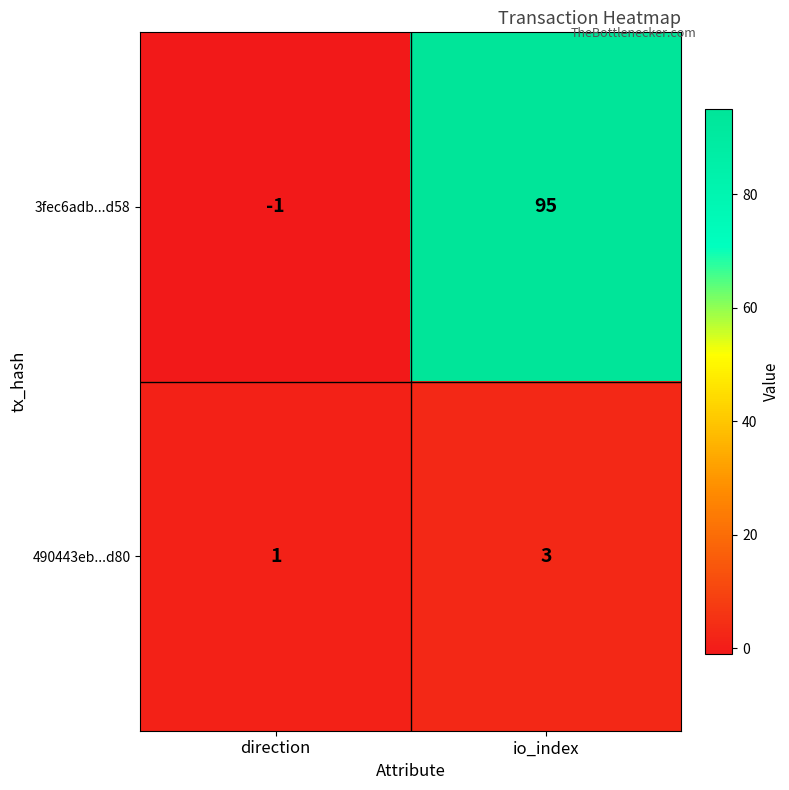

Which series changed the most between direction and io_index?

3fec6adb...d58